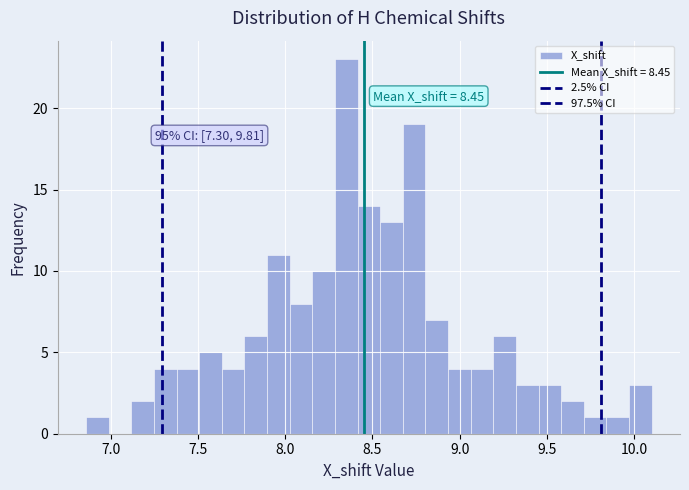

Around what value on the x-axis is the tallest bar? Give the approximate position of its centre, as read against the axis.

8.35